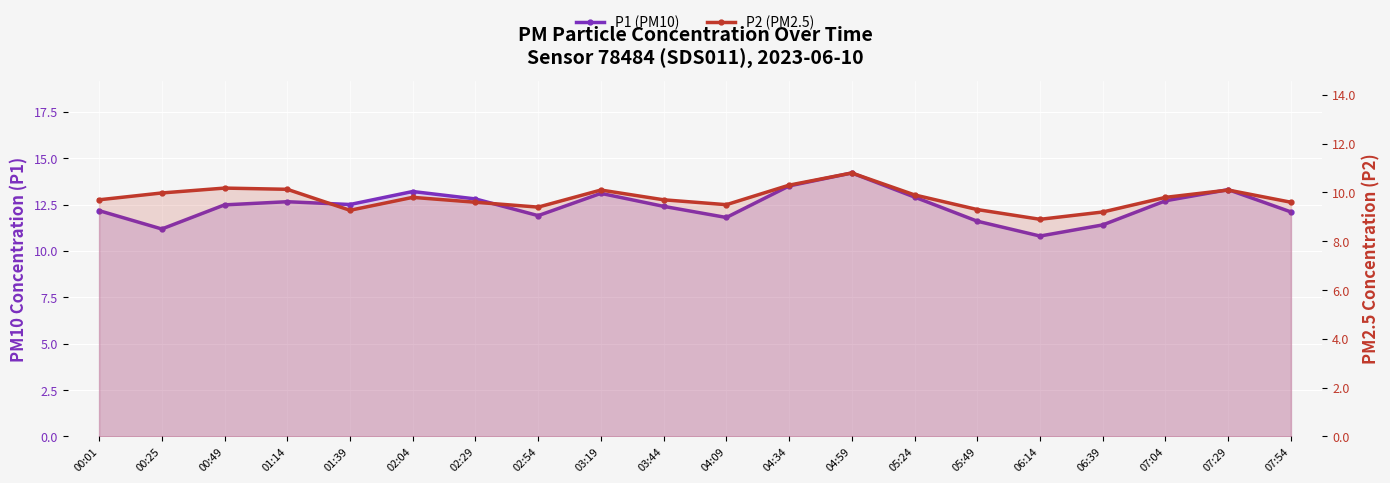

What is the label of the 8th point from the left?

02:54